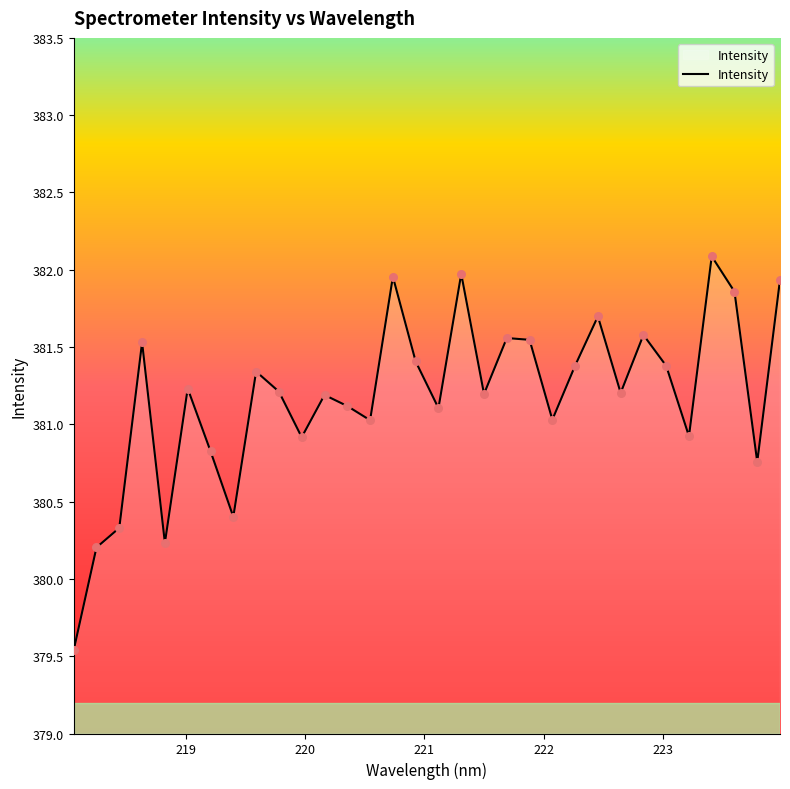

What is the difference between the maximum and minimum values?

2.5